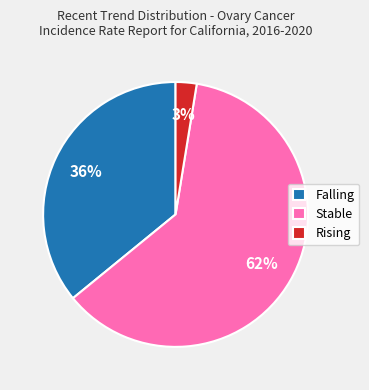

Which slice represents more than half of the pie?

Stable